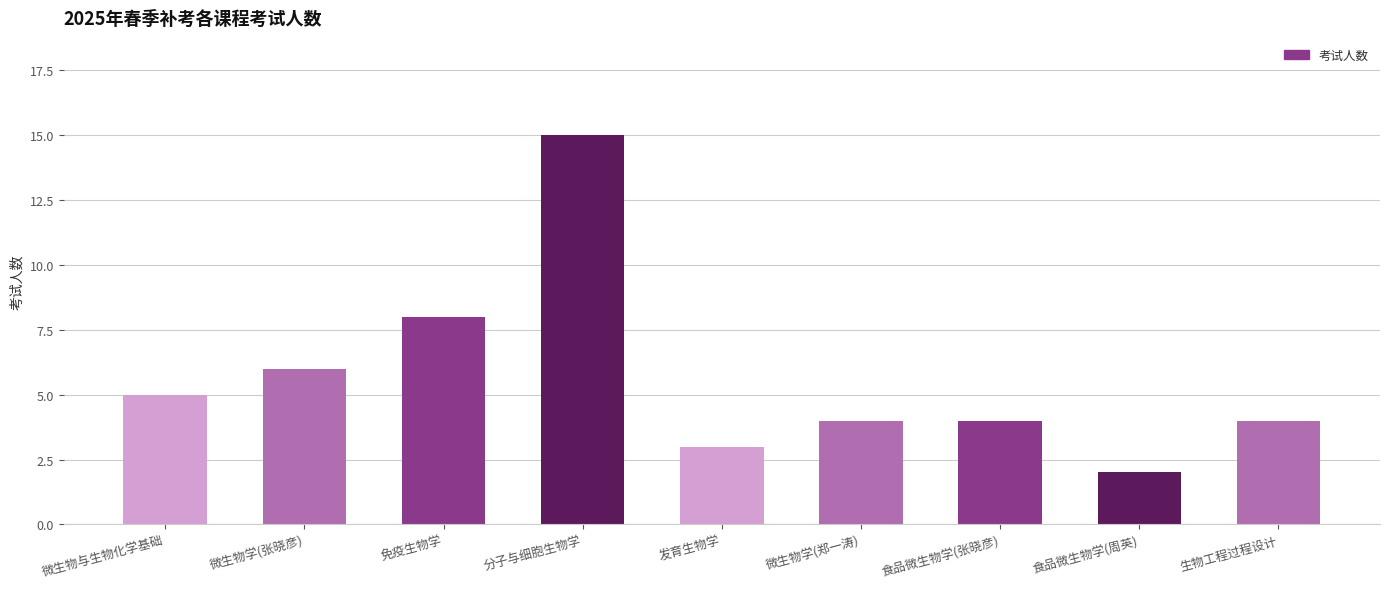

What is the average value?

6